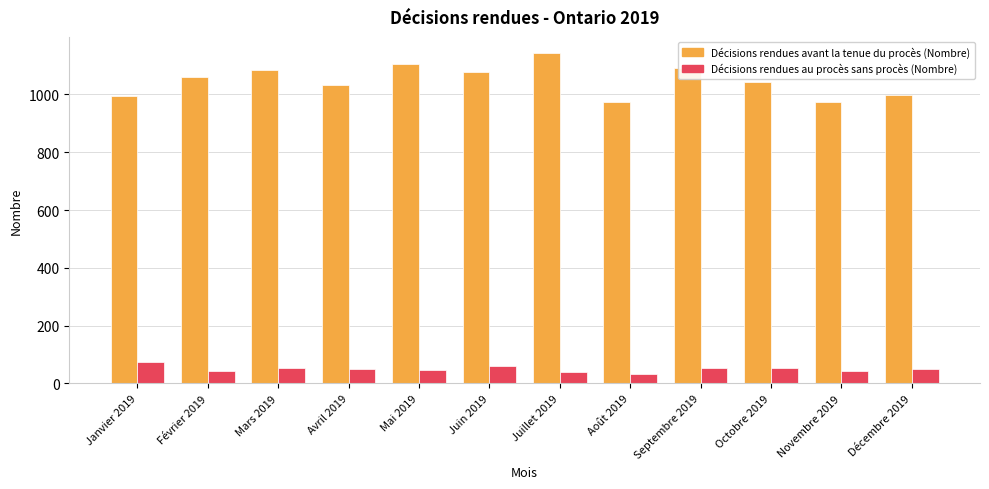

What is the average value of the Décisions rendues avant la tenue du procès (Nombre) series?

1048